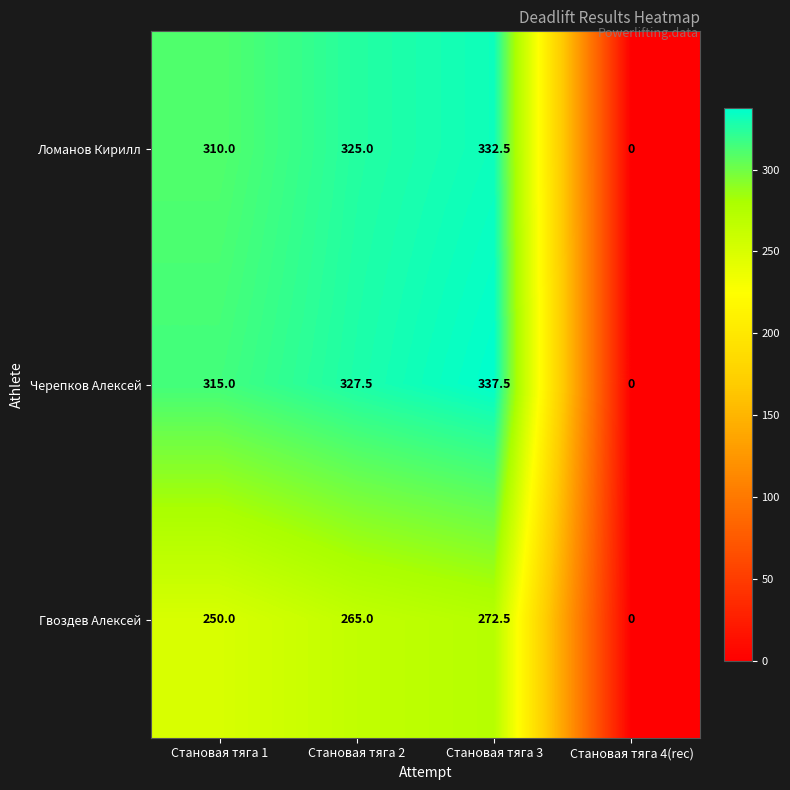

Which series has the largest range (max minus min)?

Черепков Алексей